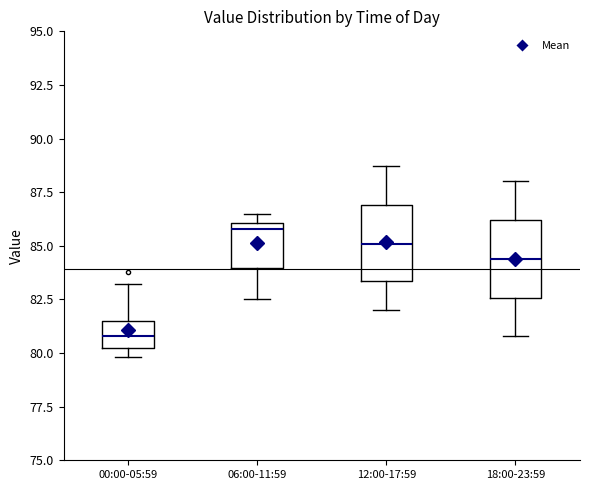

Reading left to right, read every box against the y-axis: the position of its median line, the range the box covers, and the ends of its whiskers. The values are not printed on the chart, so give them approximately, as read against the axis.

00:00-05:59: median 81.0, box 80.5 to 81.5, whiskers 80.0 to 83.0
06:00-11:59: median 86.0 (just below the box's upper edge), box 84.0 to 86.0, whiskers 82.5 to 86.5
12:00-17:59: median 85.0, box 83.5 to 87.0, whiskers 82.0 to 88.5
18:00-23:59: median 84.5, box 82.5 to 86.0, whiskers 81.0 to 88.0